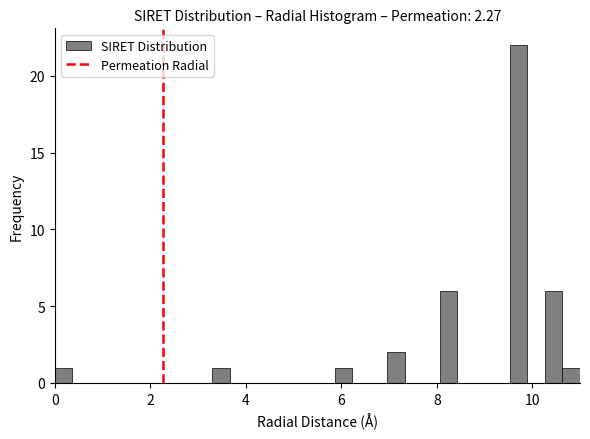

Read against the x-axis, roughly where is the centre of the tallest bar?

9.8